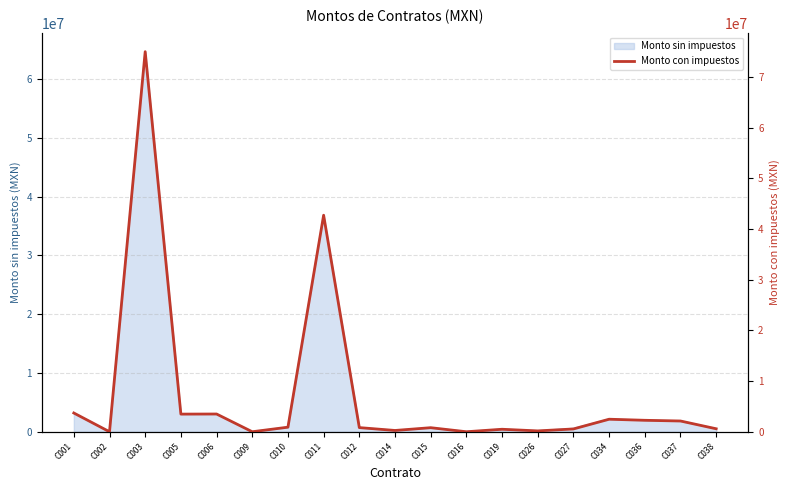

Approximately how many times larger is the value at C006 compared to C012?

4.3